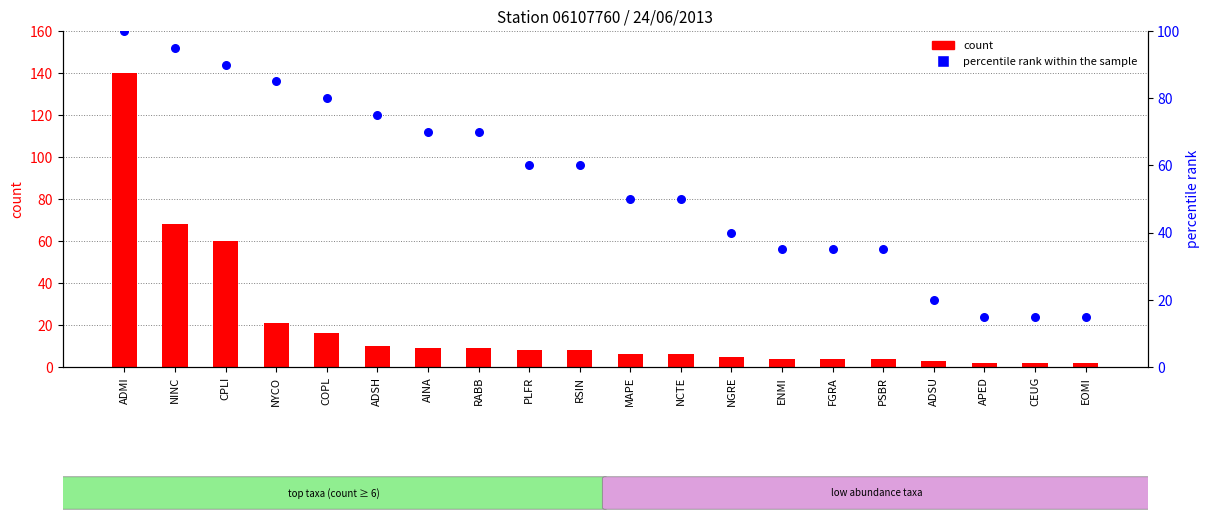

Which series reaches the maximum Y coordinate?

count